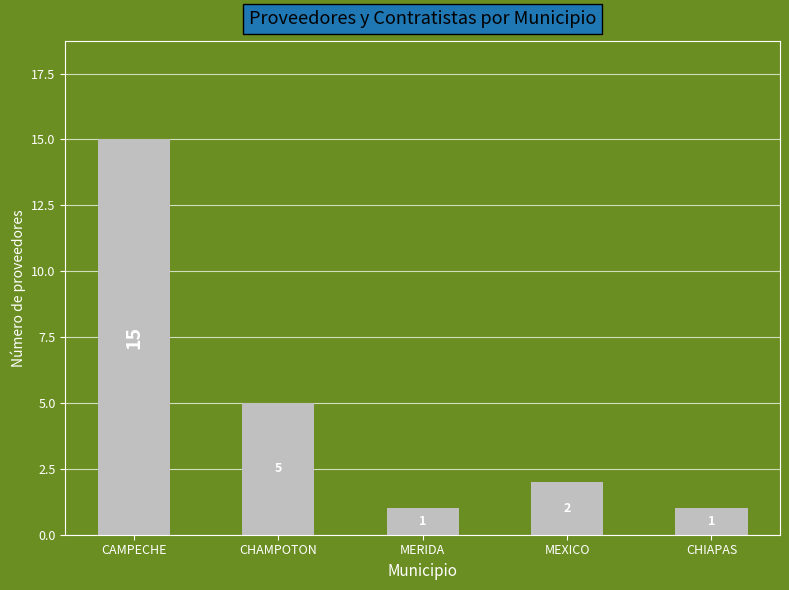

How many distinct data groups are displayed?

1